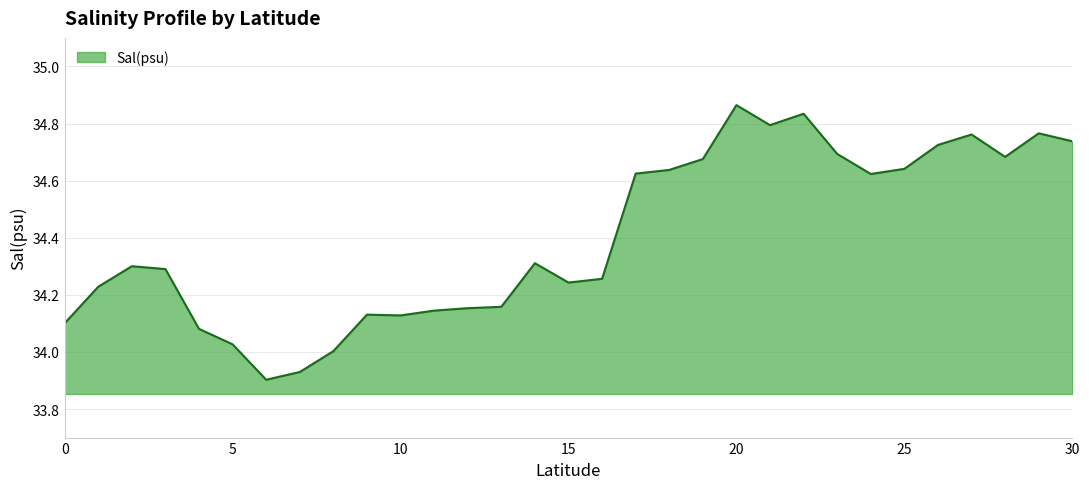

How many lines are shown in the chart?

1